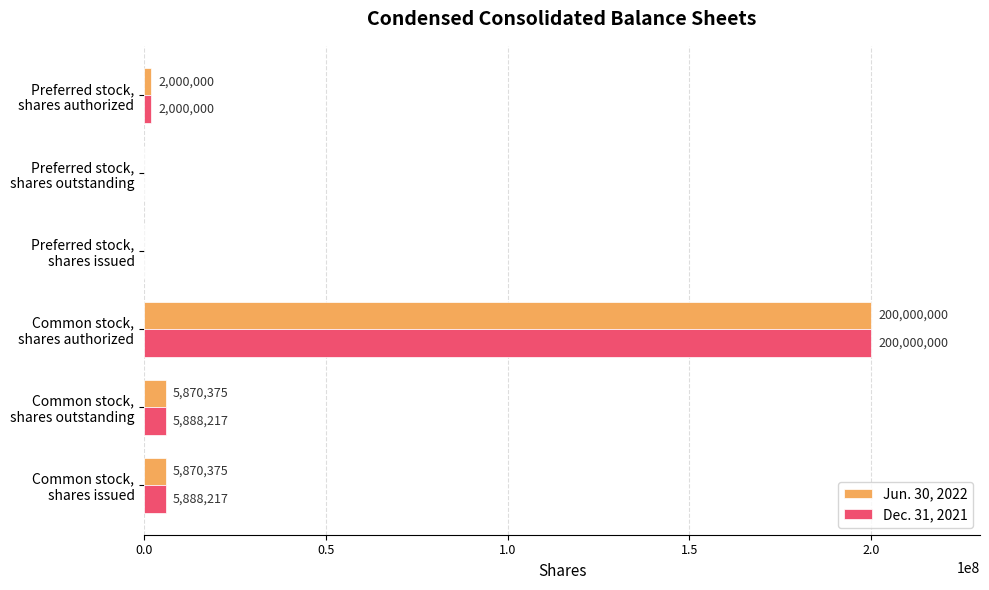

What is the maximum value for Jun. 30, 2022?

200000000